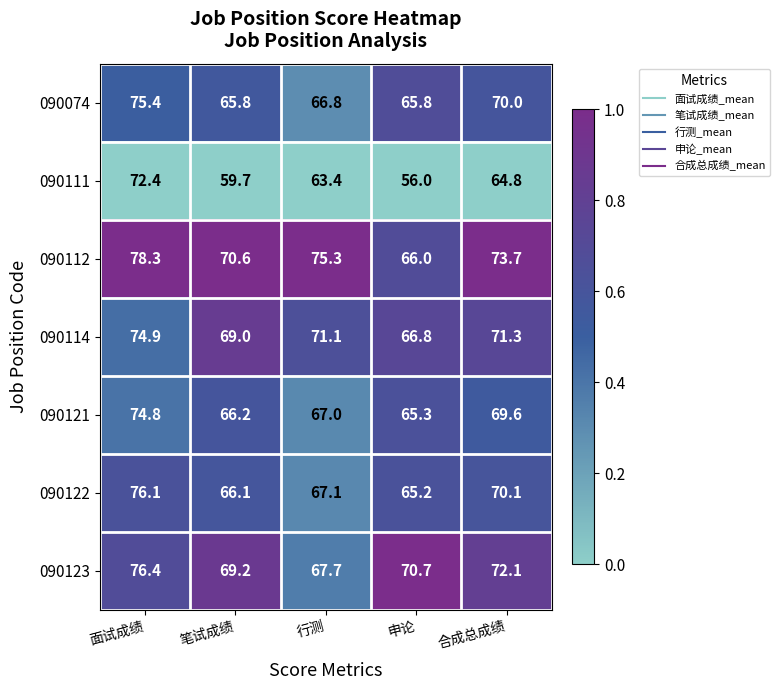

What is the total value across all series at 申论?

455.8